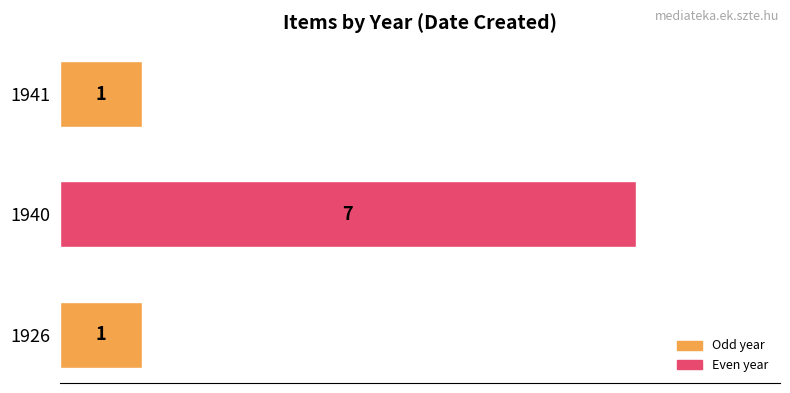

How many values are between 1 and 7?

3